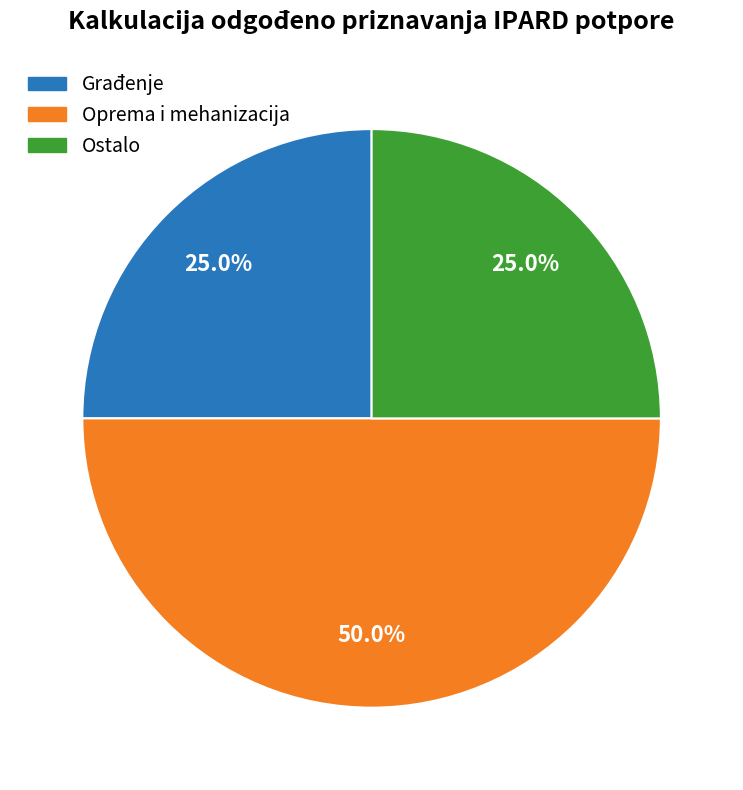

Does Ostalo represent more than half of the total?

No